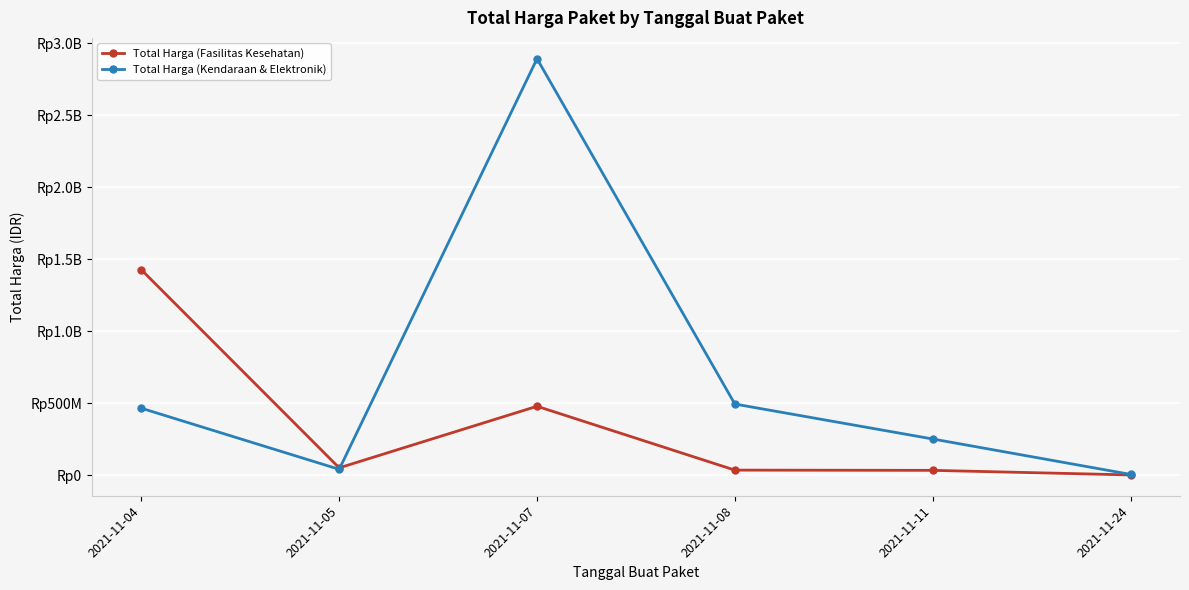

Reading left to right, list all the values displayed in this chart.

Total Harga (Fasilitas Kesehatan): 2021-11-04=1425867900	2021-11-05=49730040	2021-11-07=477600000	2021-11-08=34000000	2021-11-11=32441200	2021-11-24=577875
Total Harga (Kendaraan & Elektronik): 2021-11-04=464002100	2021-11-05=39440000	2021-11-07=2892122000	2021-11-08=493000000	2021-11-11=250350000	2021-11-24=4350000